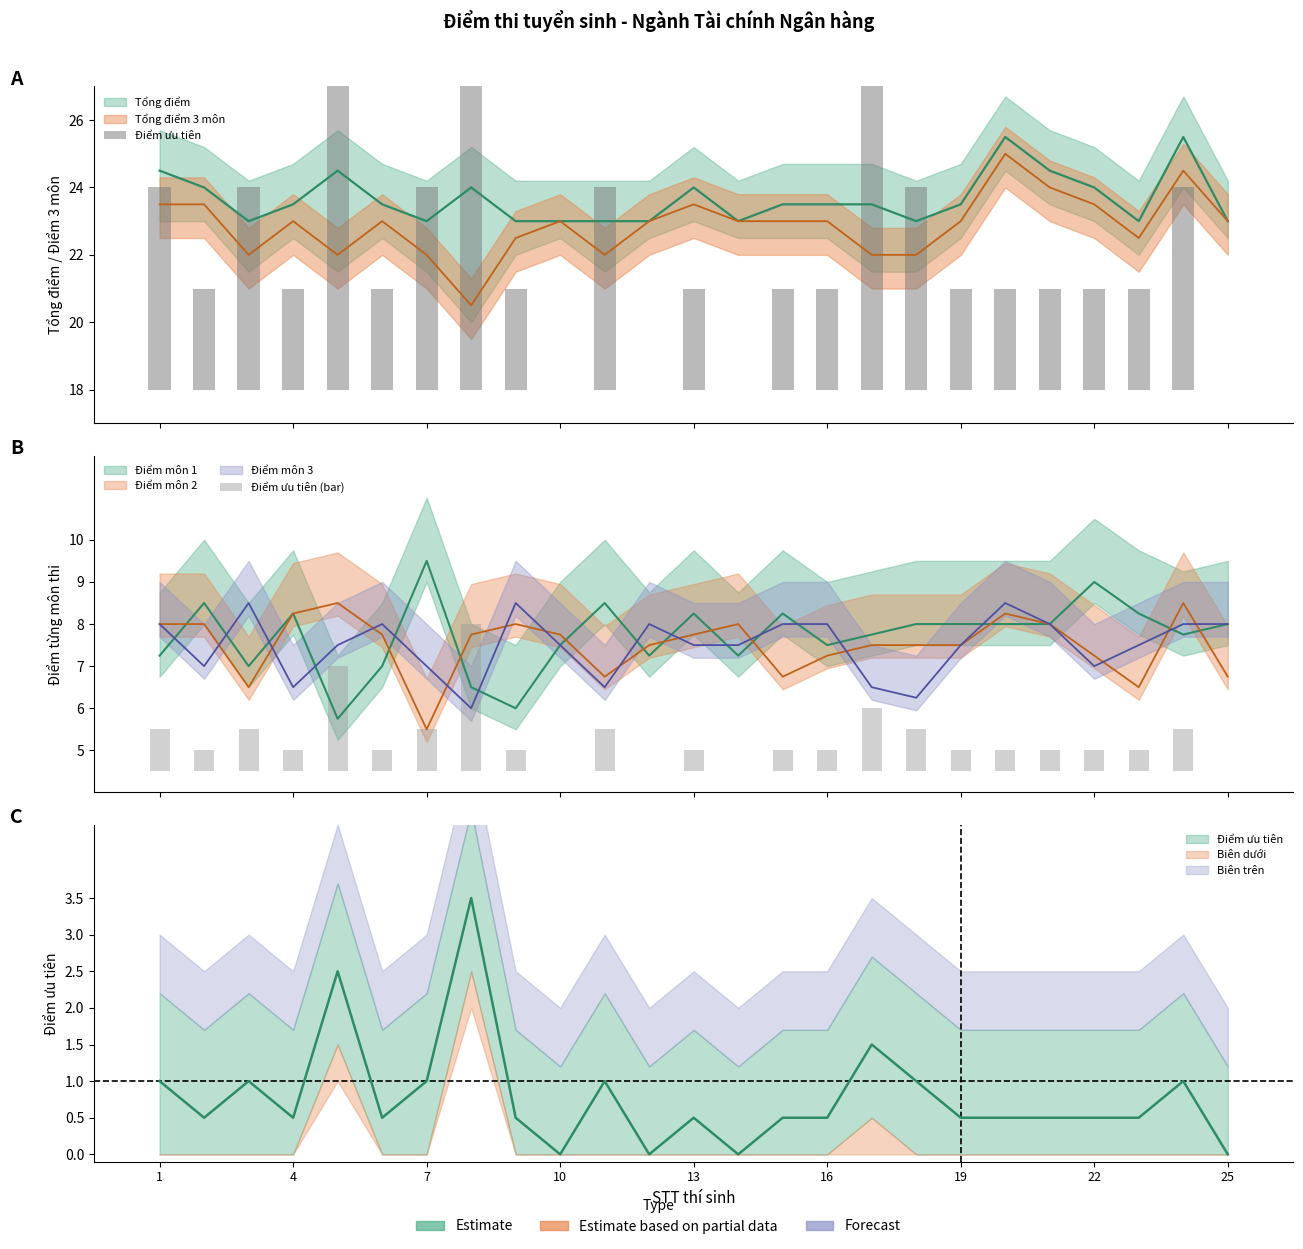

Rank the series at 7 from lowest to highest value.

Điểm ưu tiên (bar), Điểm ưu tiên